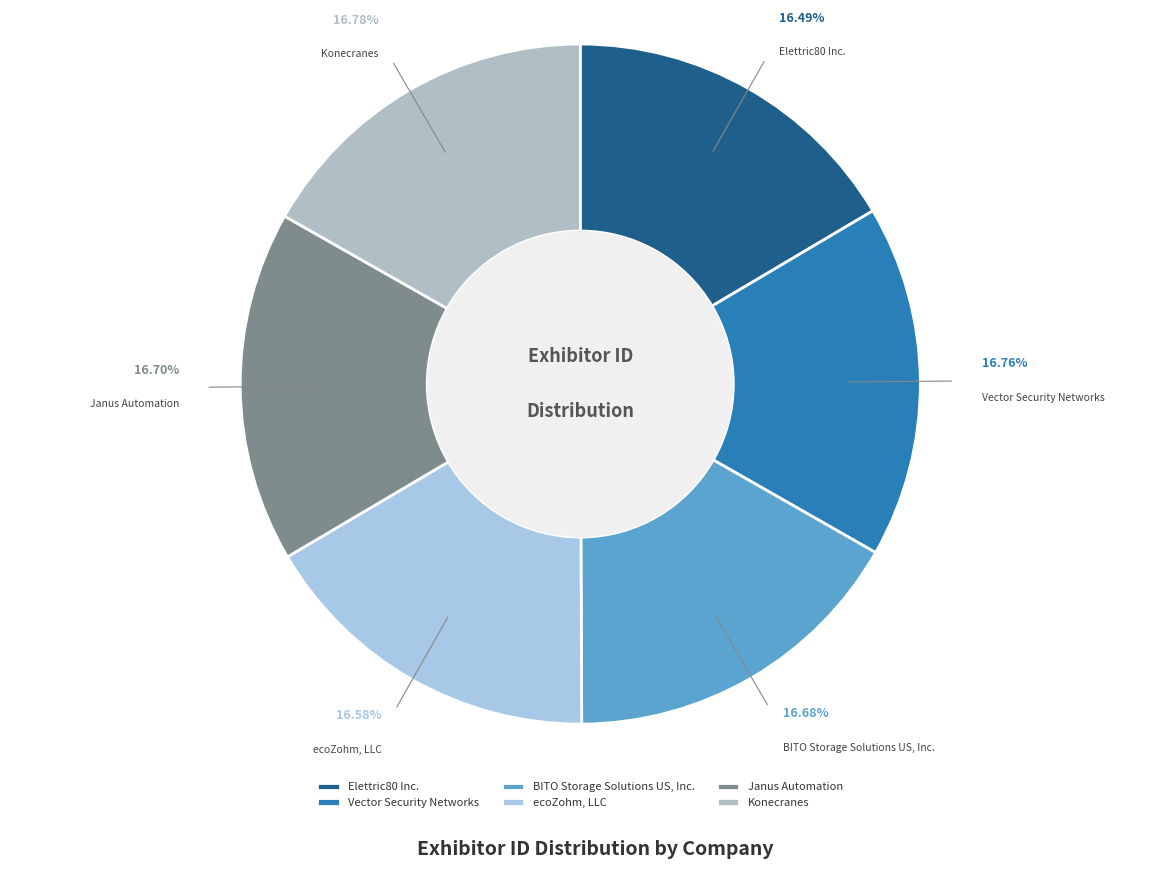

Approximately how many times larger is the value at Janus Automation compared to Elettric80 Inc.?

1.0